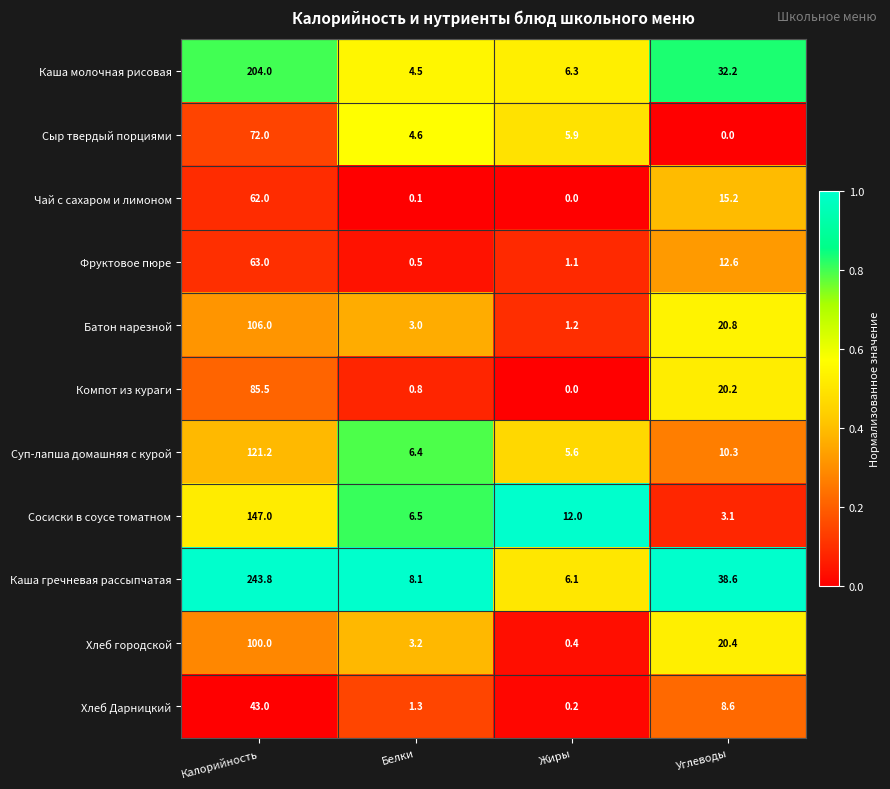

The Сыр твердый порциями series shows 37.0 at Калорийность. True or false?

False